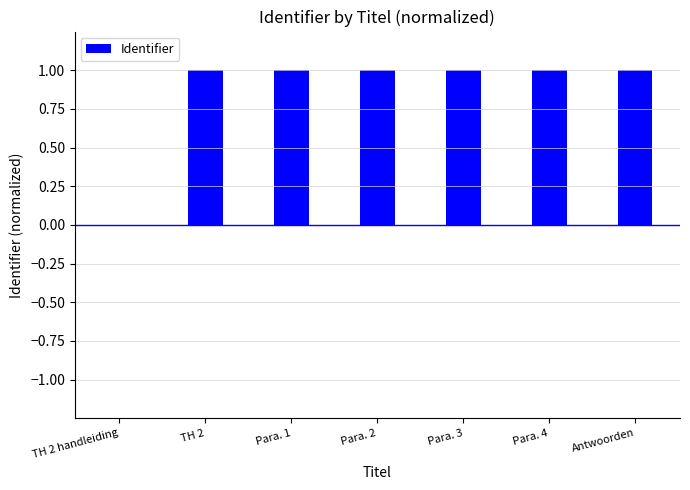

Reading left to right, transcribe all the data shown in this chart.

0.0	1.0	1.0	1.0	1.0	1.0	1.0